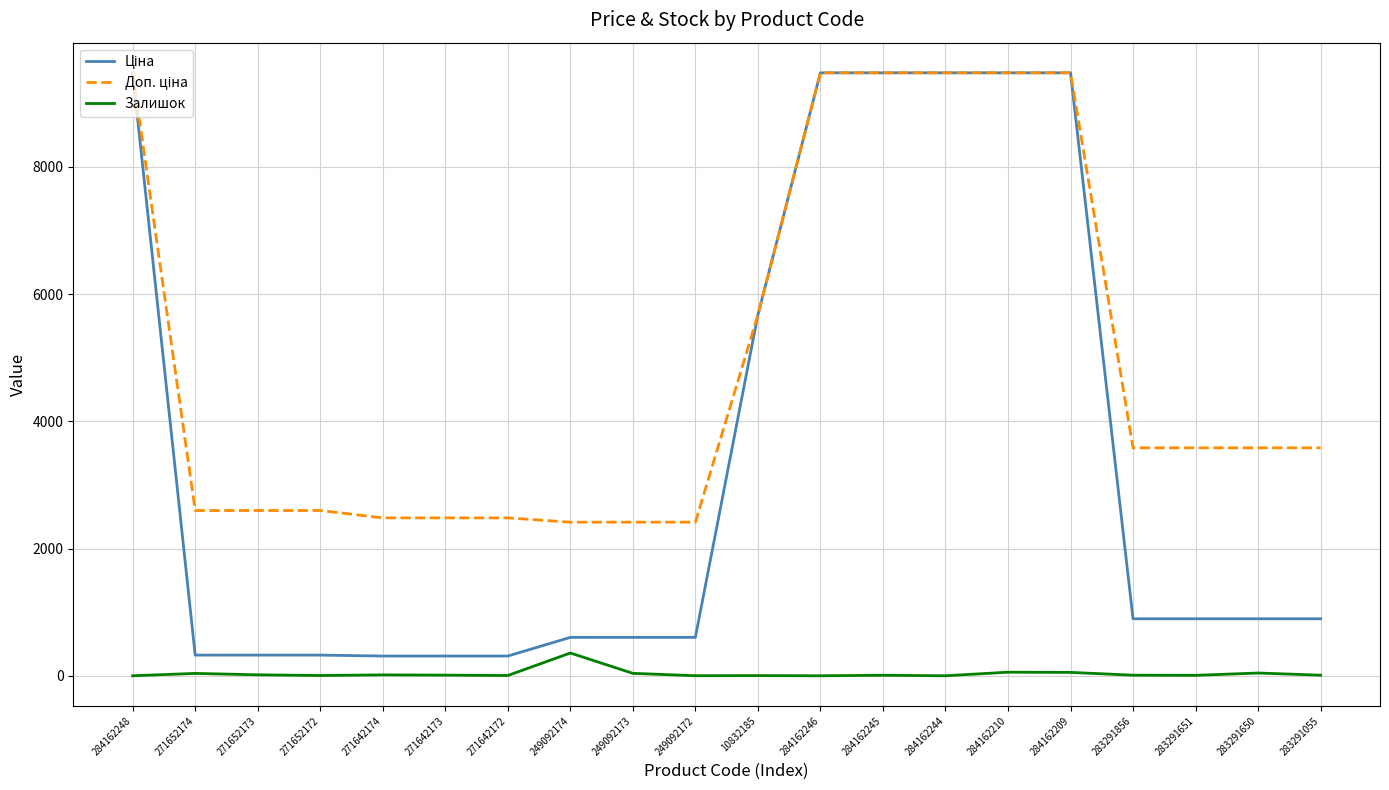

What is the greatest value displayed?

9480.1